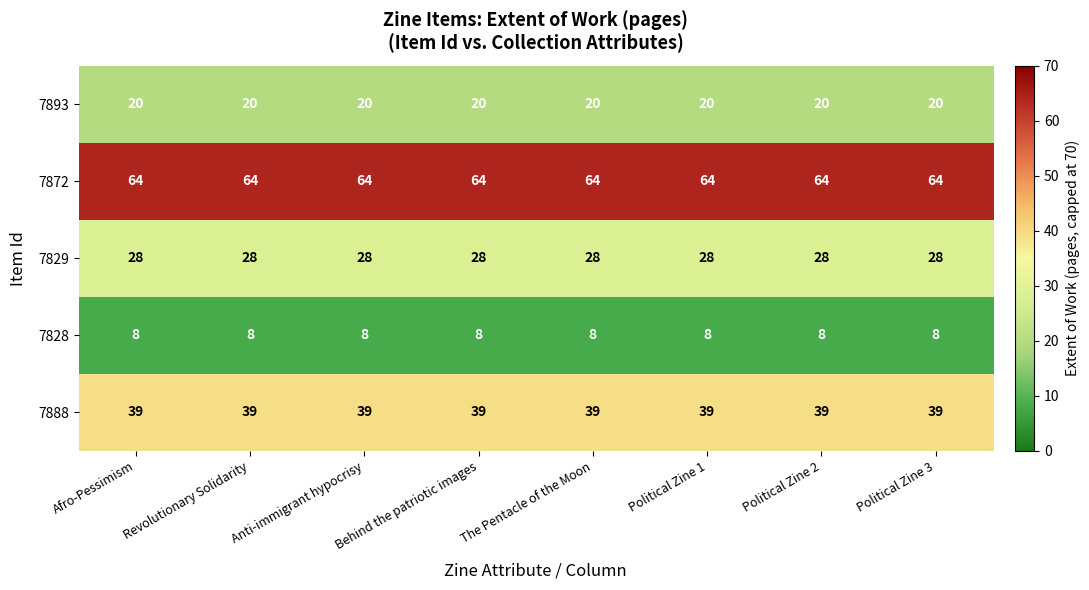

True or false: 7872 has a value of 37 at The Pentacle of the Moon.

False